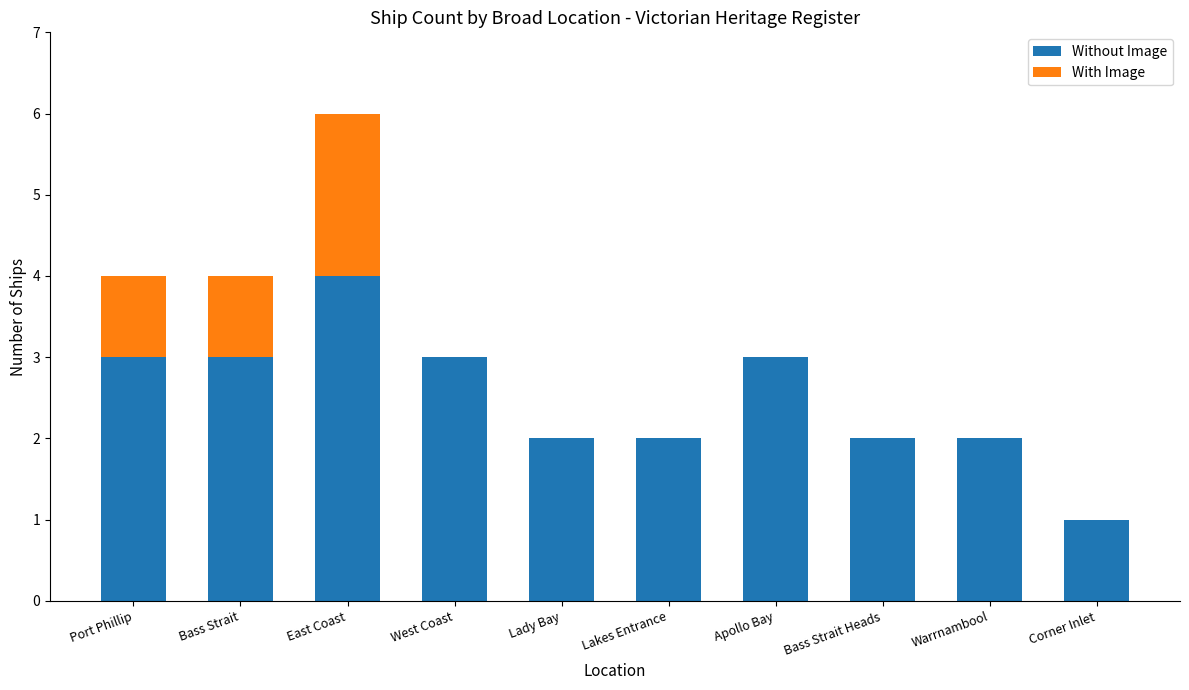

What is the sum of all Without Image values?

25